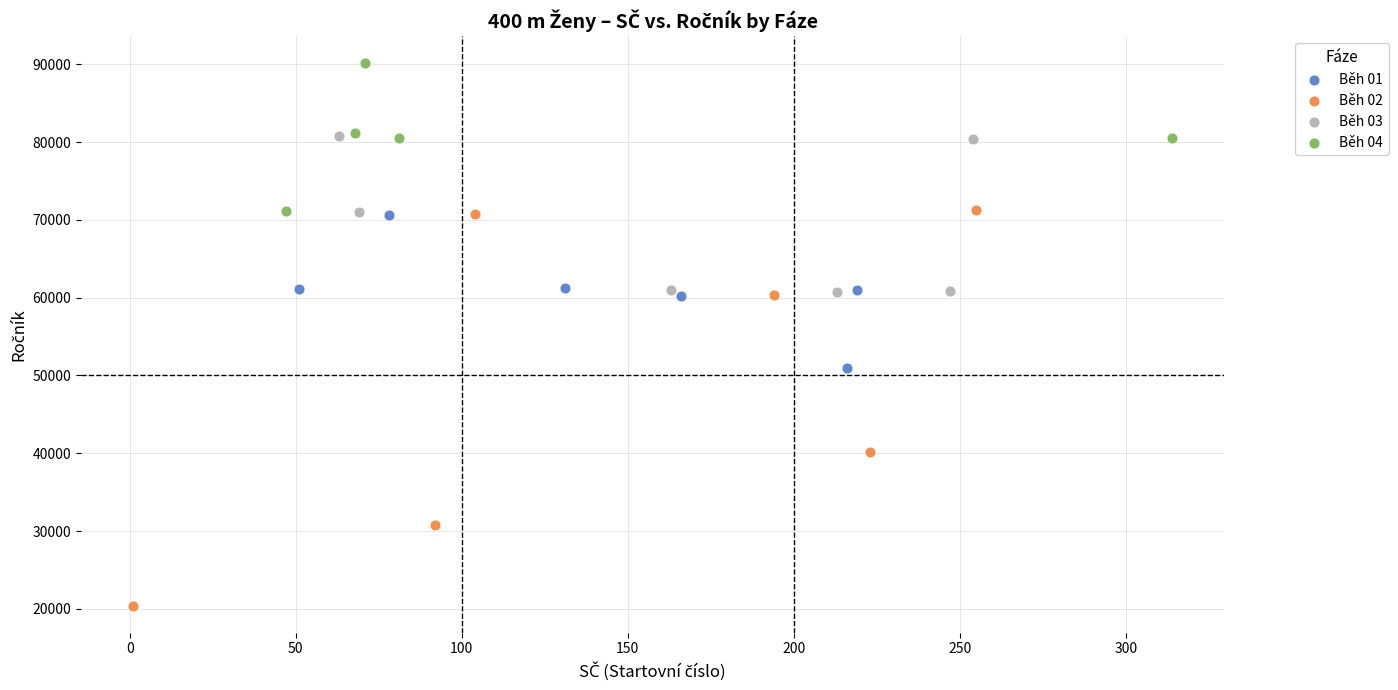

Which series has the largest Y range (max minus min)?

Běh 02